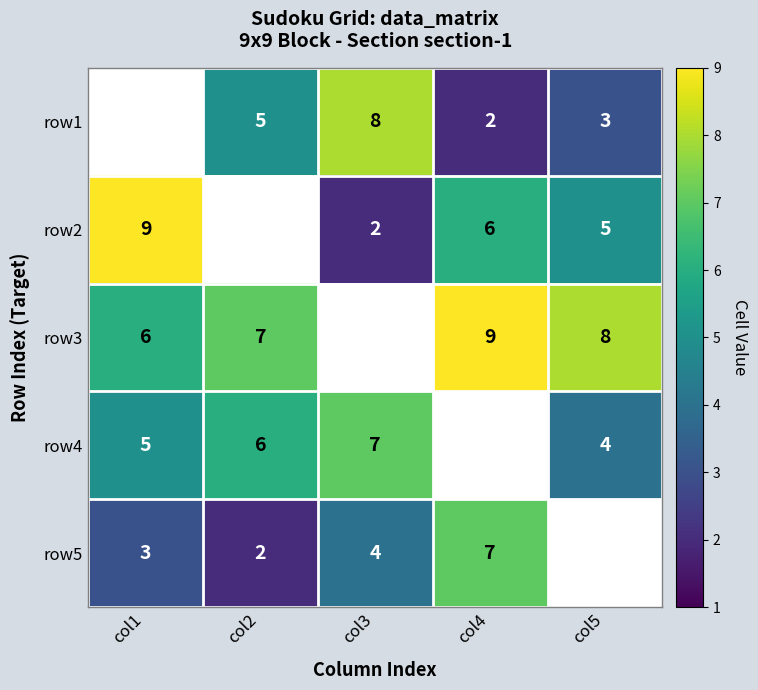

Is the value of row4 at col3 greater than the value of row2 at col3?

Yes